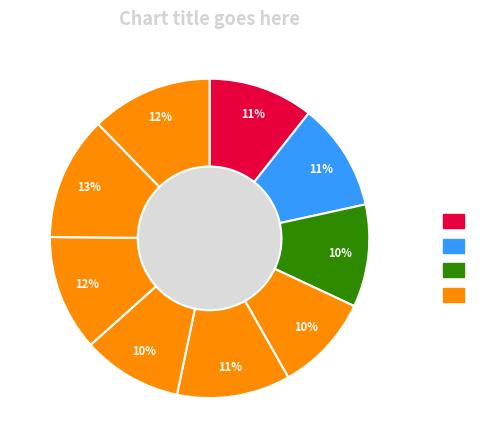

To the nearest percent, what percentage of the pie is 3?

10%